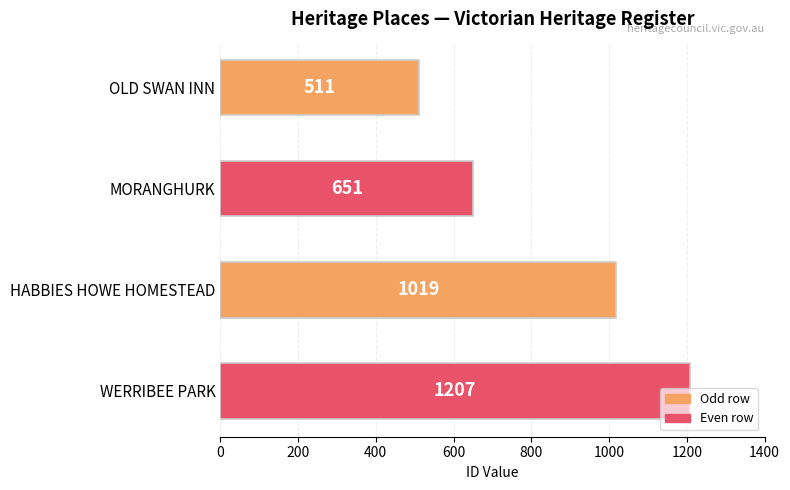

Which has a higher value, MORANGHURK or WERRIBEE PARK?

WERRIBEE PARK